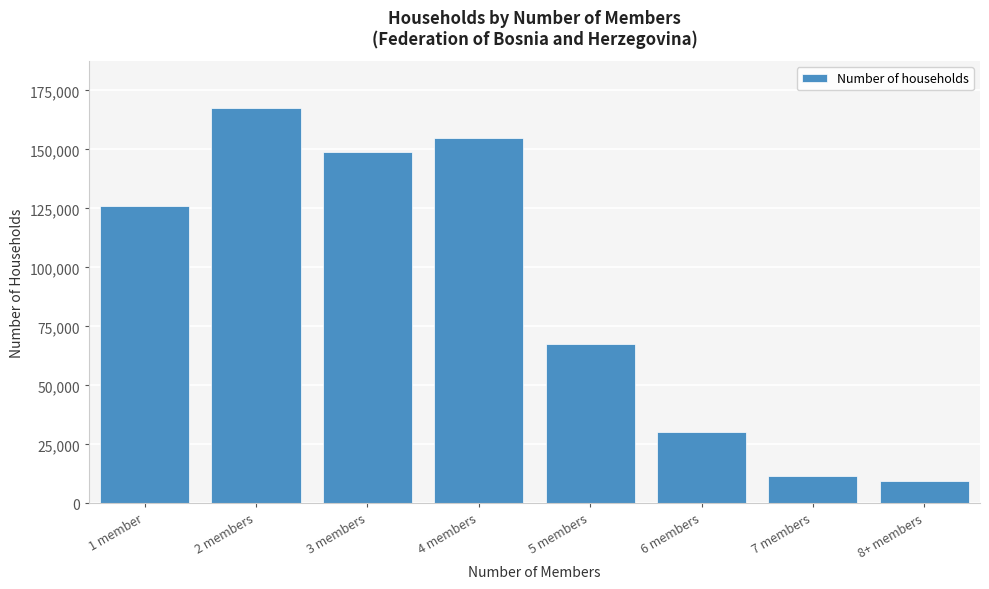

Reading left to right, extract all data points from this chart.

125942	167372	148905	154944	67486	30205	11533	9278